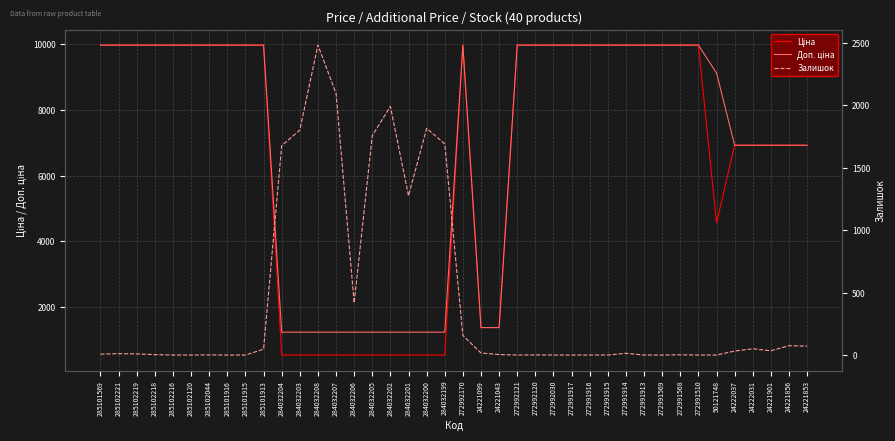

Between which two adjacent categories do Залишок and Доп. ціна first intersect?

285101913 and 284032204